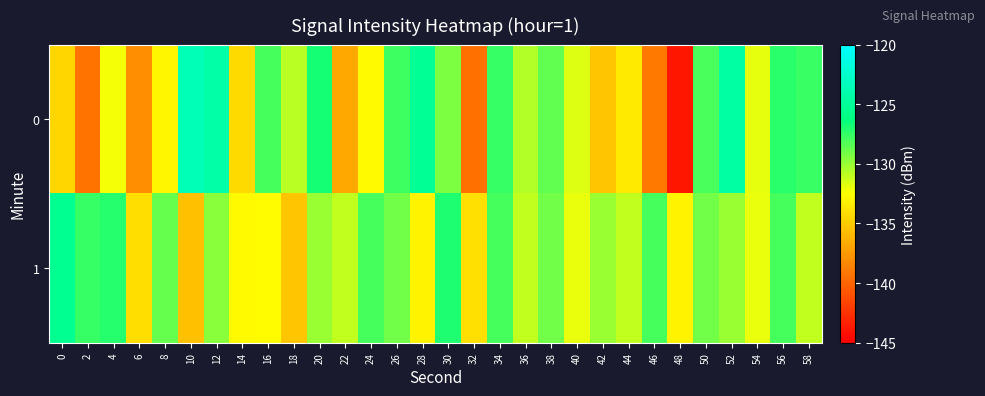

List the series in order of their peak value, lowest first.

1, 0